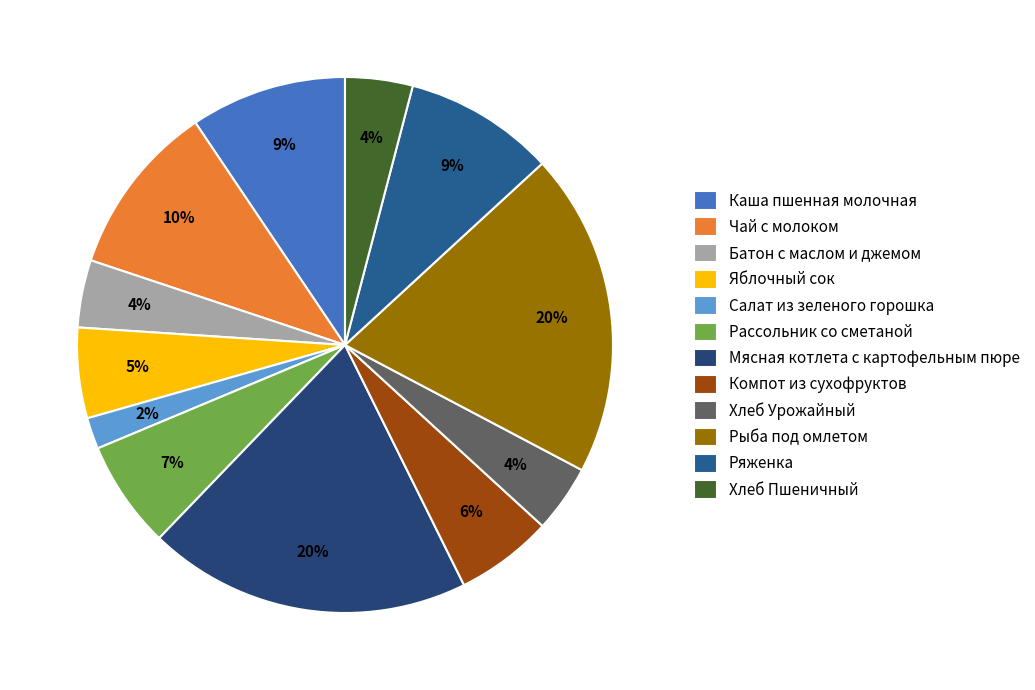

What is the ratio of the value at Яблочный сок to the value at Хлеб Пшеничный?

1.3